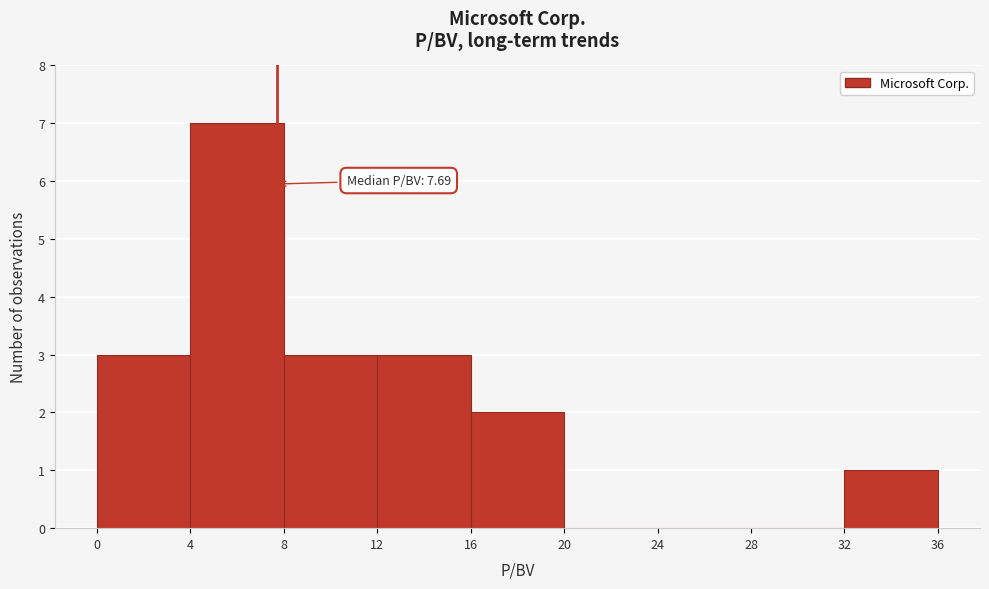

Which range on the x-axis has the tallest bar?

4 to 8